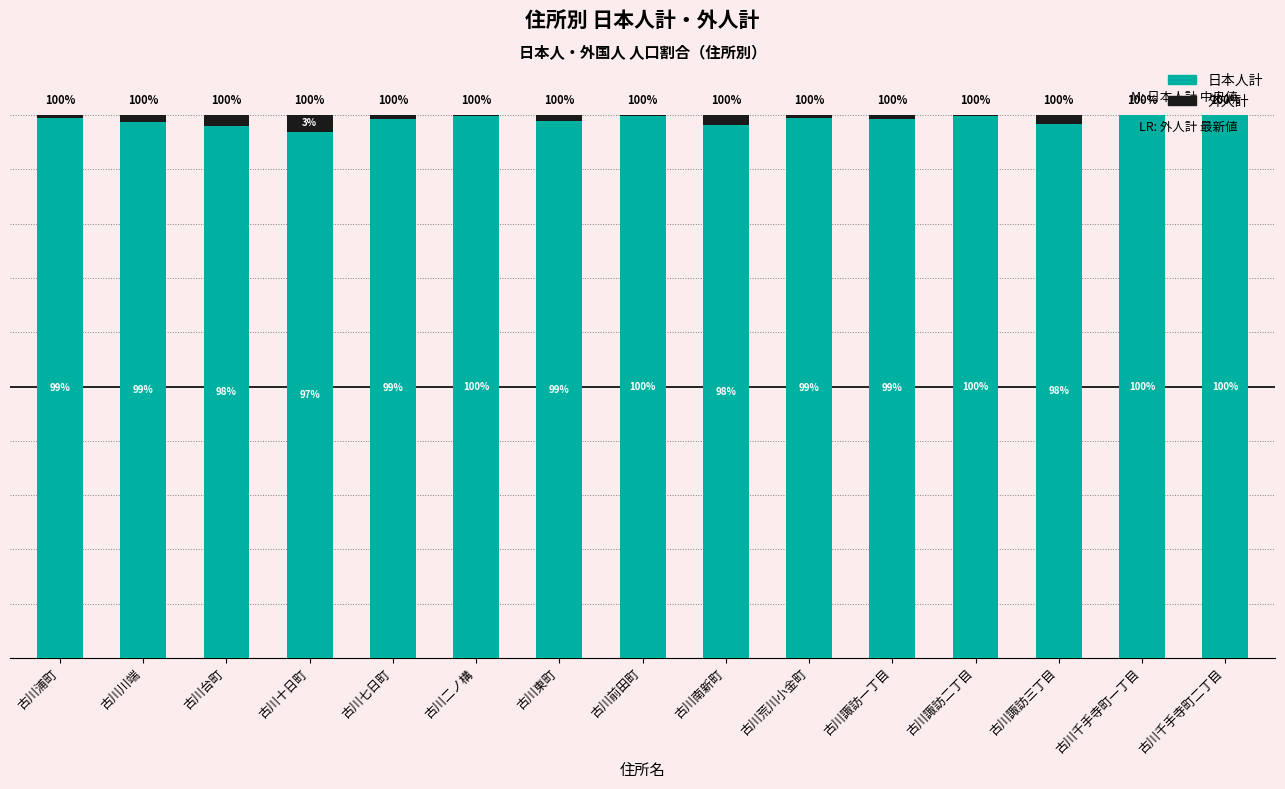

Is it true that 外人計 equals 5.1 at 古川十日町?

False